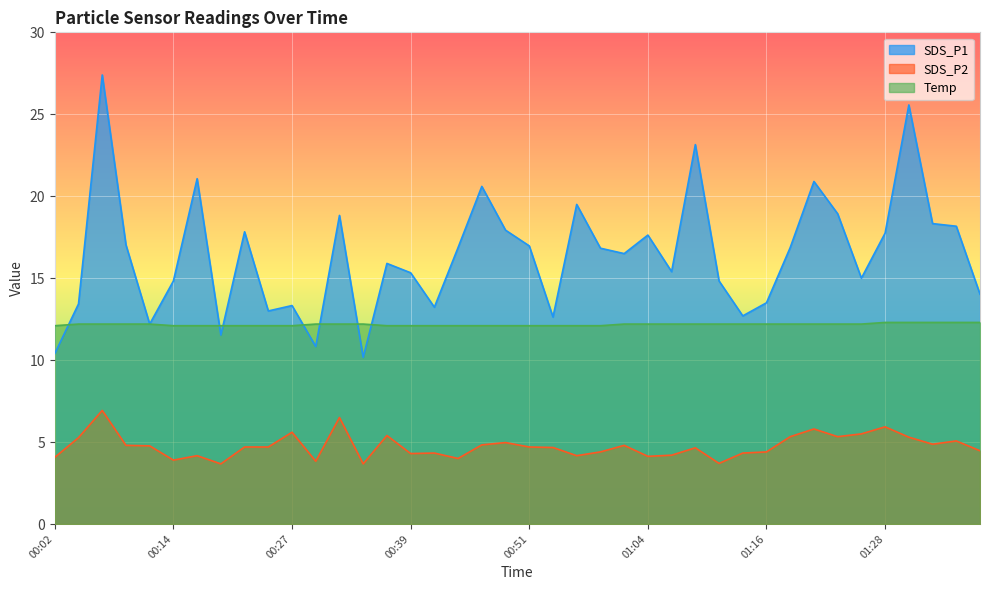

What is the sum of all Temp values?

486.8